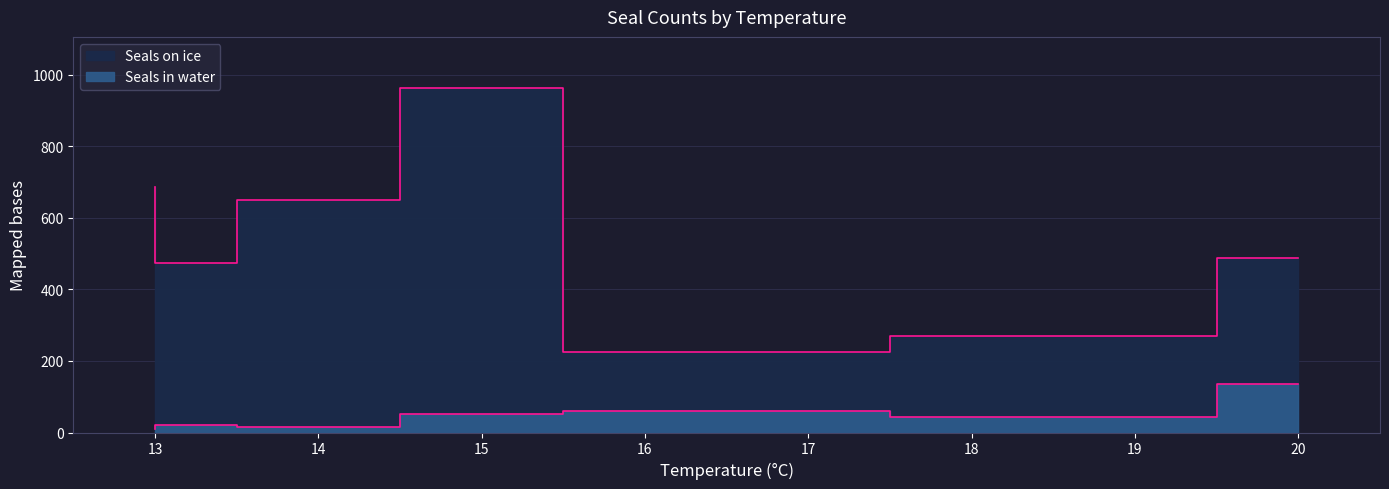

What is the average value of the Seals in water series?

48